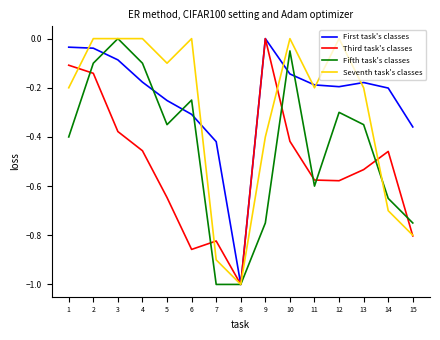

Which series has the largest total across all categories?

First task's classes